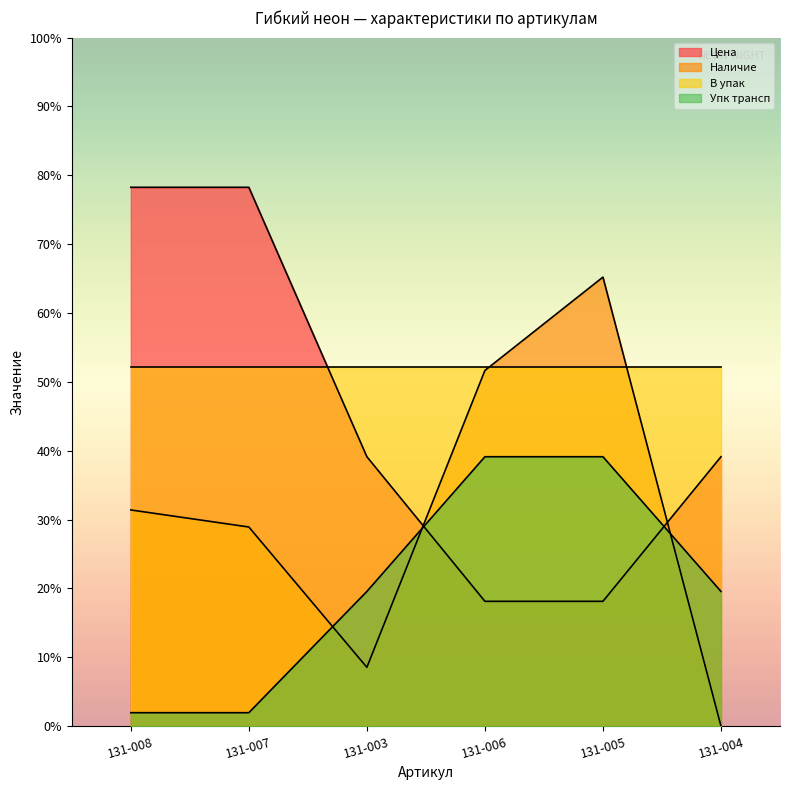

What are all the series names shown in the legend?

Цена, Наличие, В упак, Упк трансп